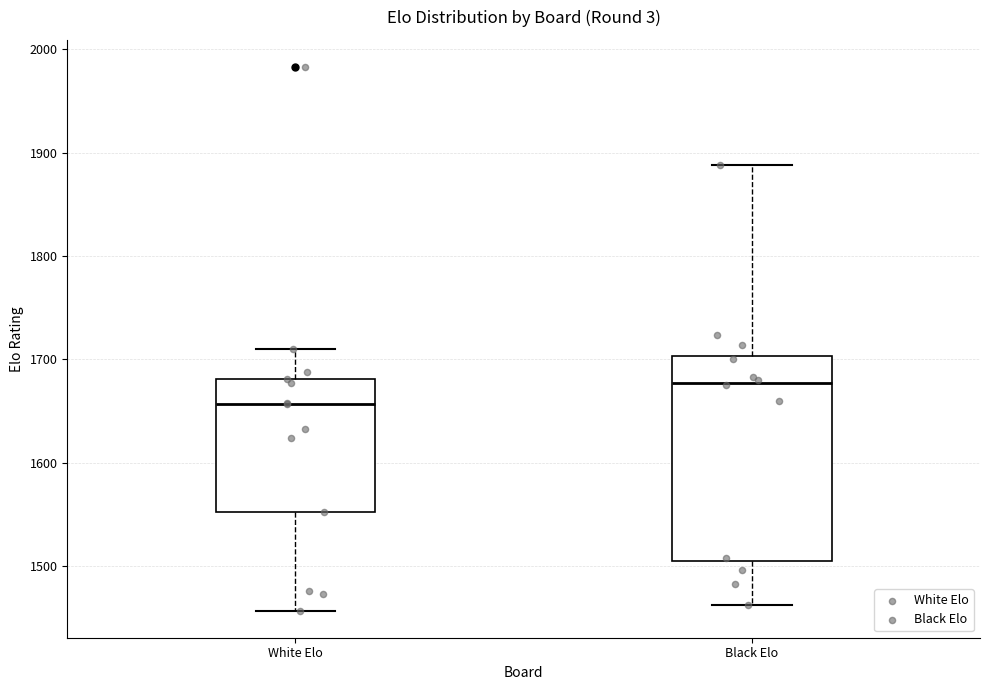

Which box is the tallest, from its lower edge to its upper edge?

Black Elo